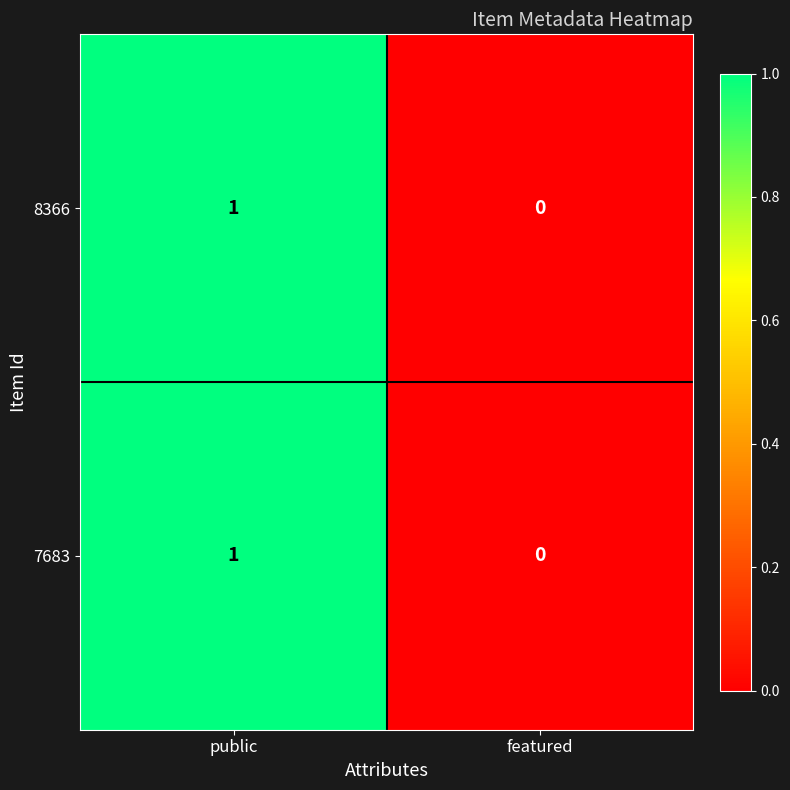

At which category does the chart reach its minimum across all series?

featured